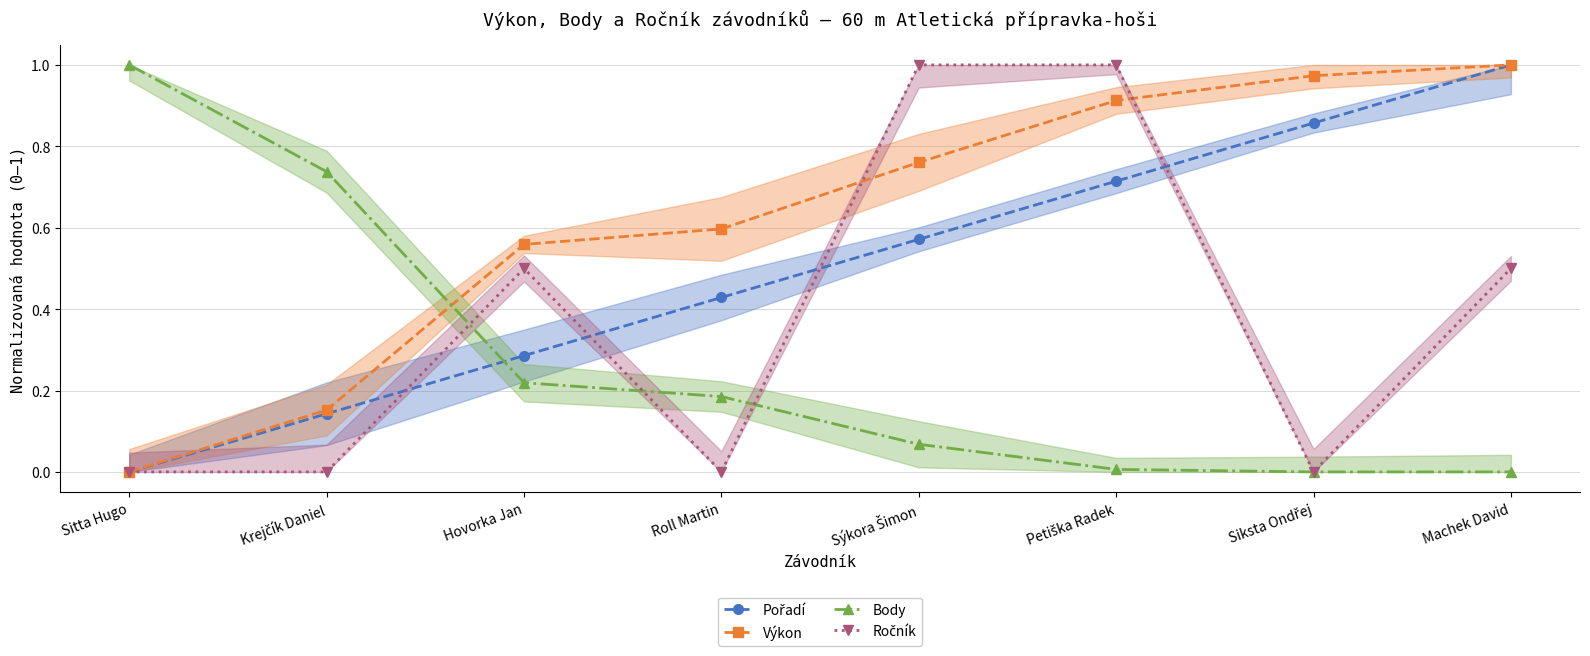

What is the difference between the highest and lowest values at Siksta Ondřej?

1.0